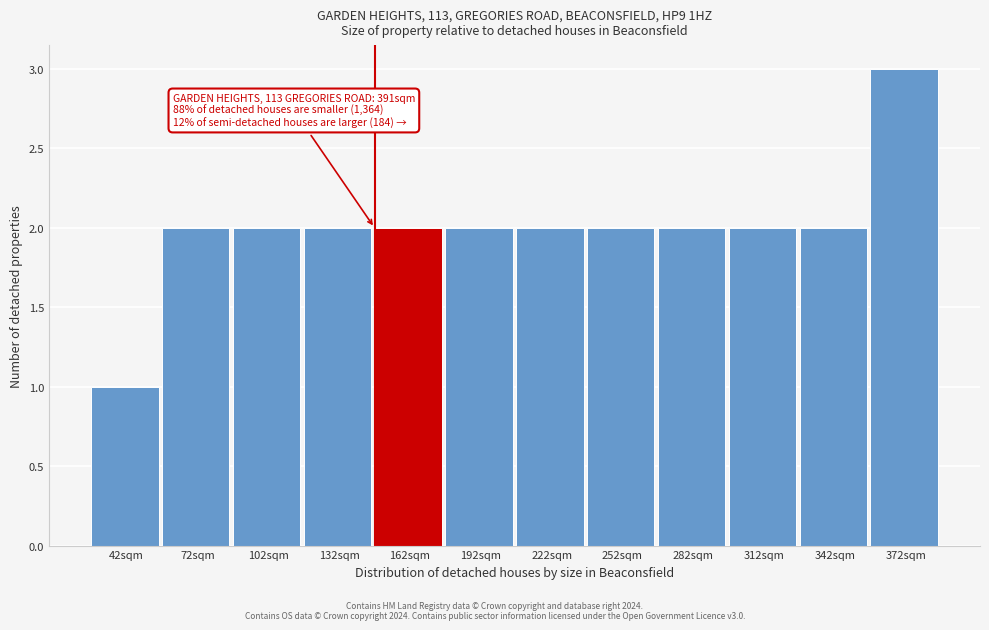

Reading left to right, transcribe all the data shown in this chart.

42sqm=1	72sqm=2	102sqm=2	132sqm=2	162sqm=2	192sqm=2	222sqm=2	252sqm=2	282sqm=2	312sqm=2	342sqm=2	372sqm=3